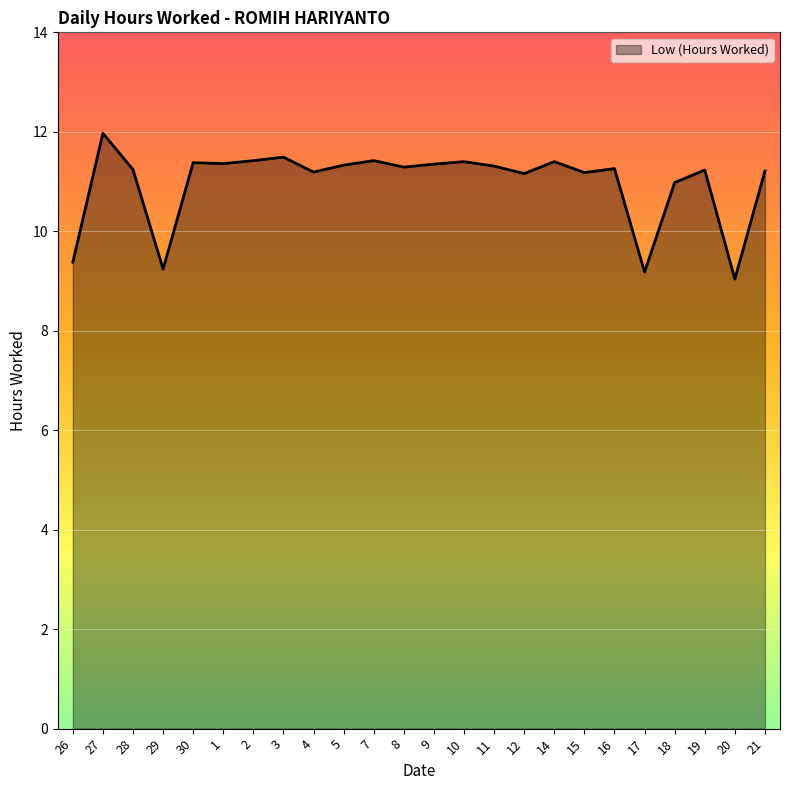

The chart shows a value of 7.1 at 8. True or false?

False